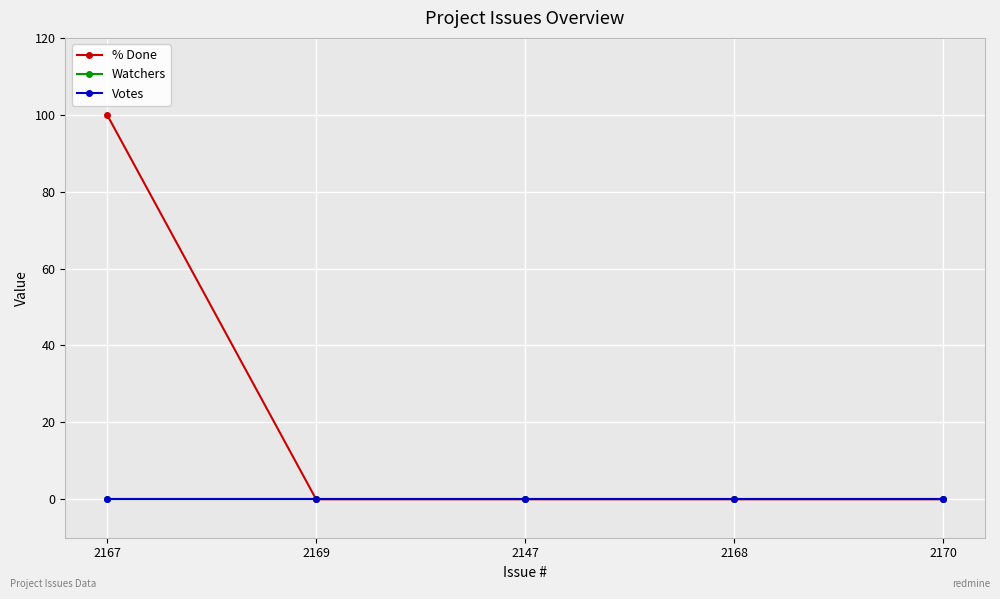

What is the sum of all % Done values?

100